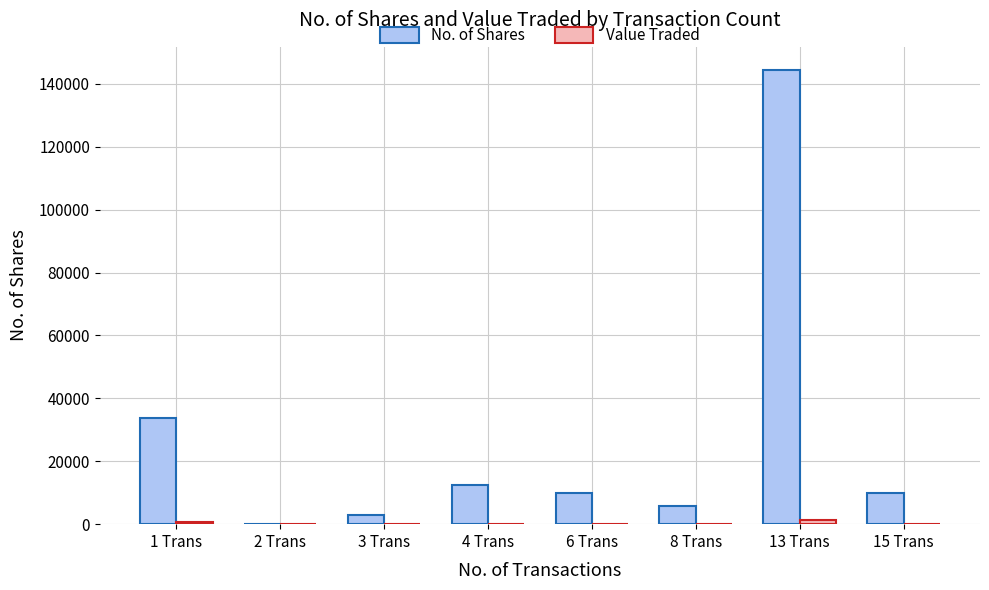

The value of No. of Shares at 13 Trans is 98357. True or false?

False